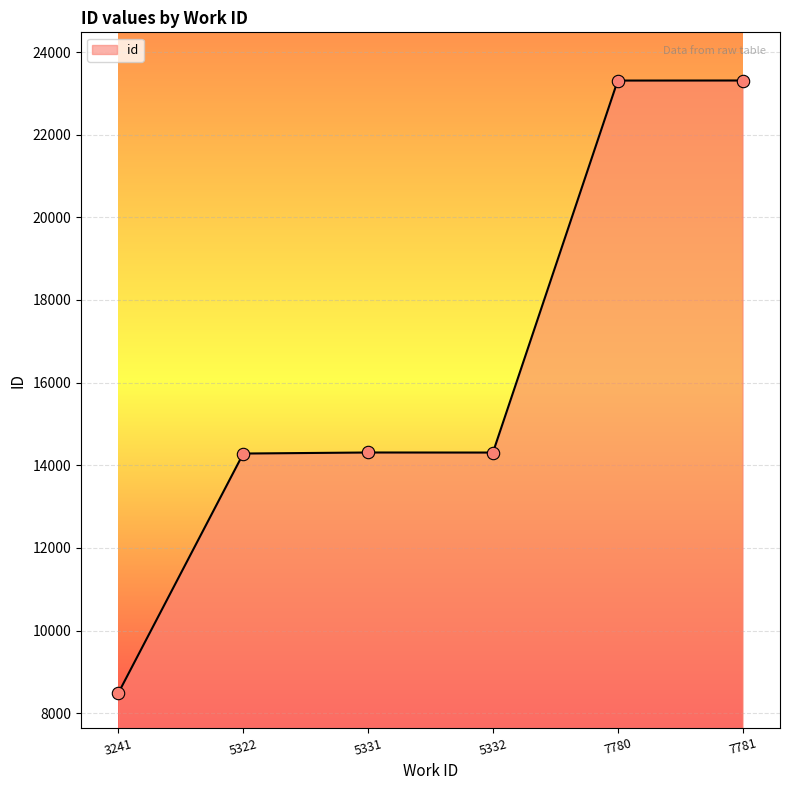

Approximately how many times larger is the value at 5331 compared to 5322?

1.0